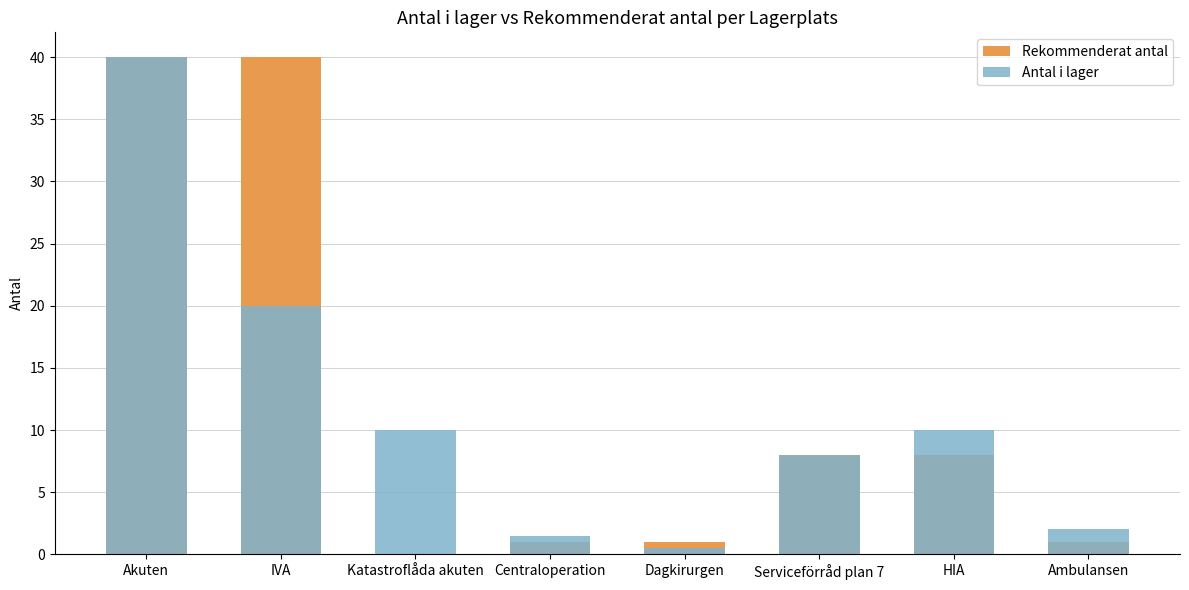

What is the total value across all series at Ambulansen?

3.0